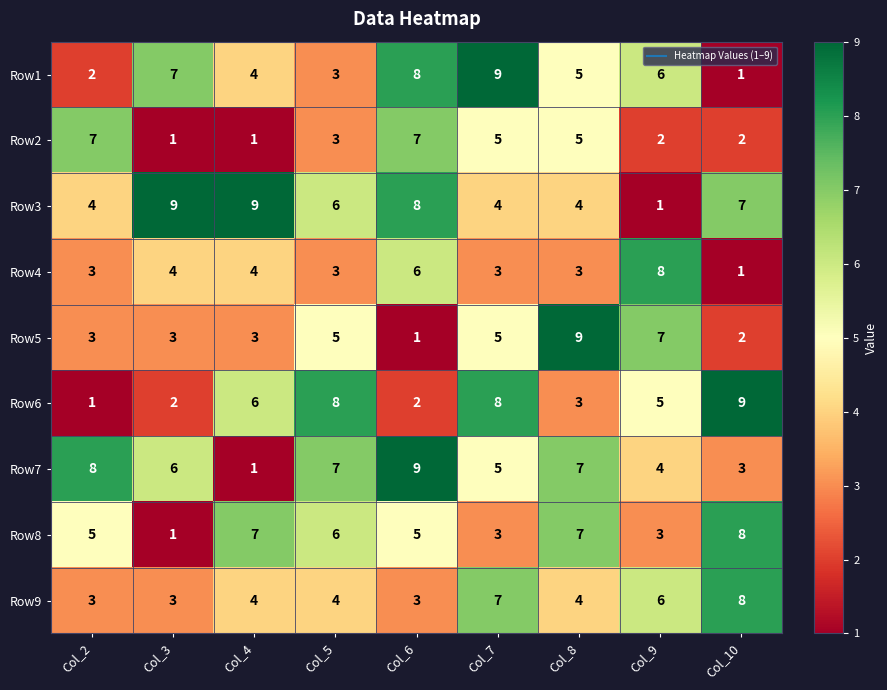

How many values in the Row1 series are below 5?

4